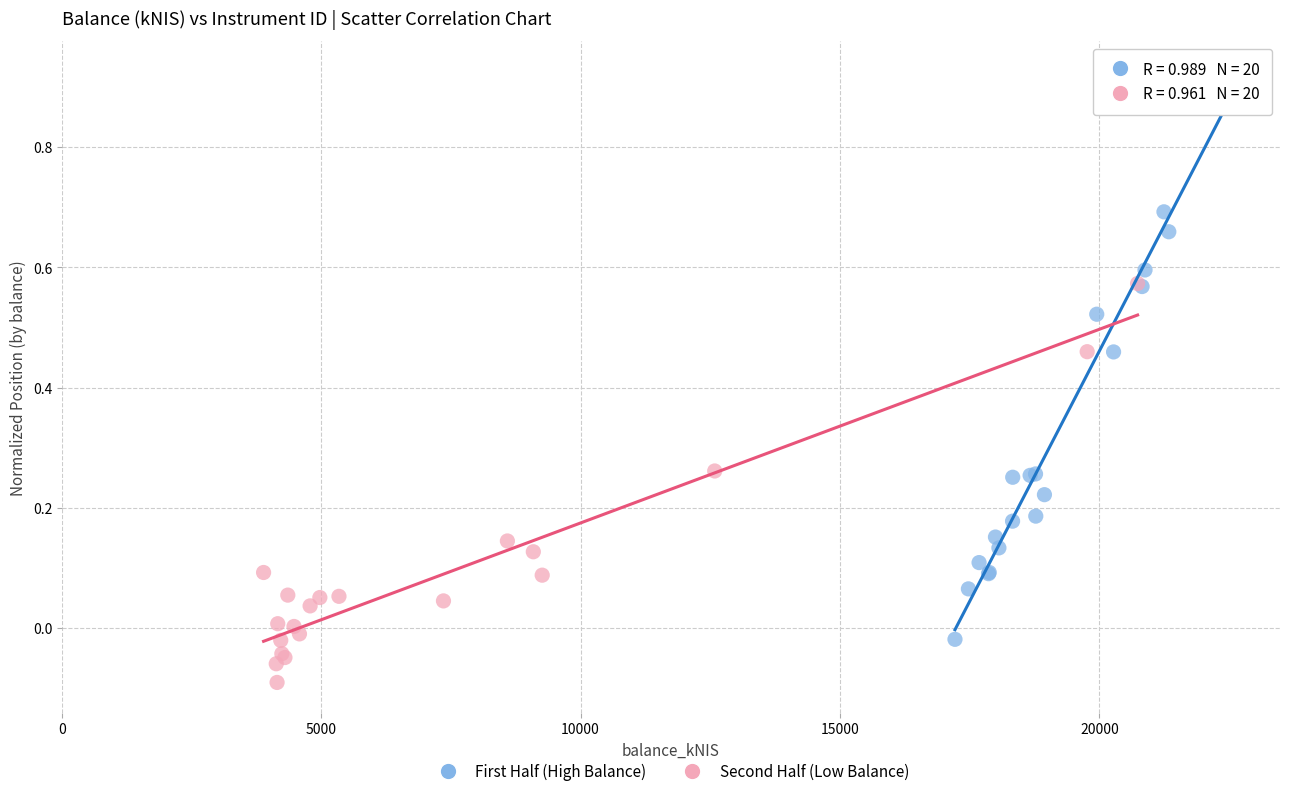

Which series contains the highest Y value?

First Half (High Balance)